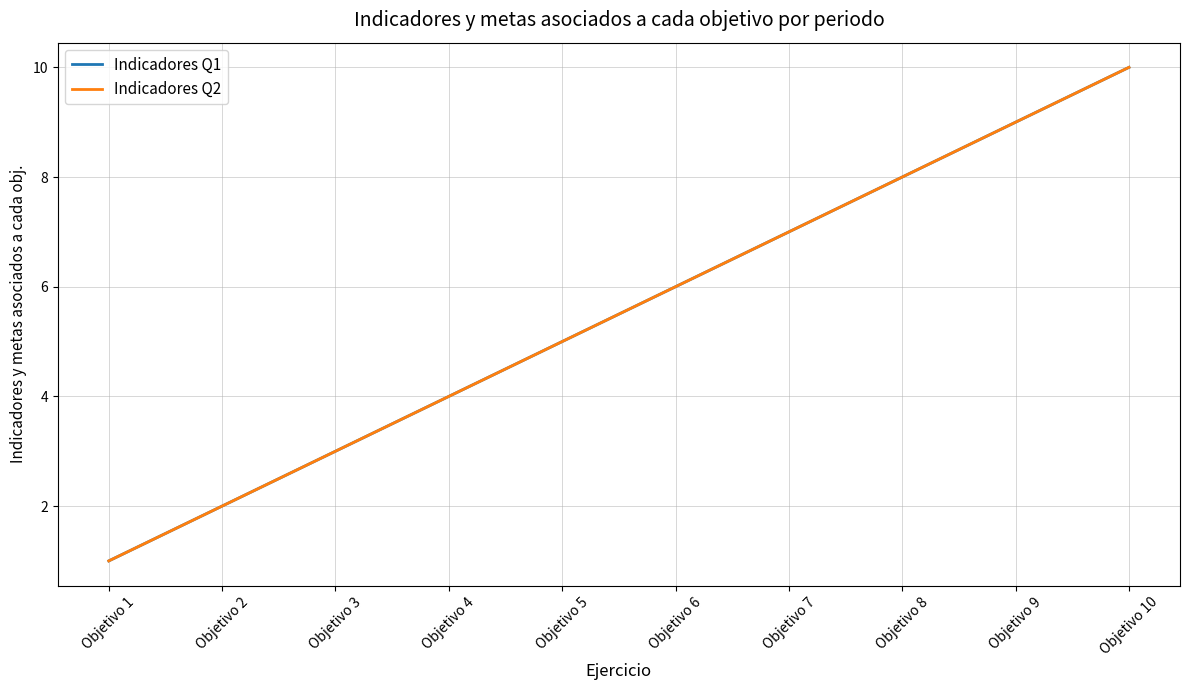

Is this an area chart (filled region under the line)?

No